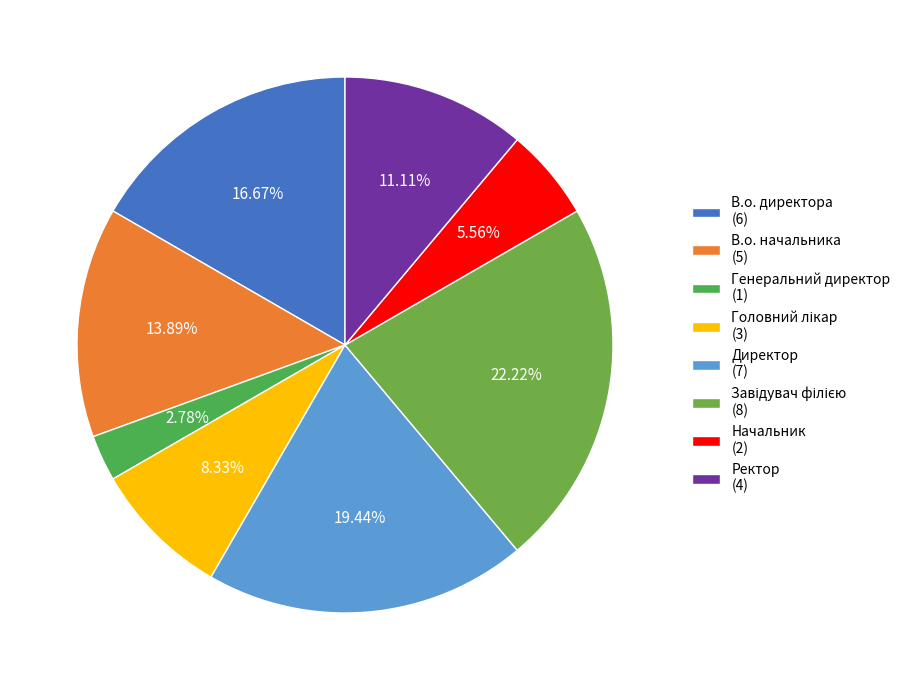

What is the change in value from В.о. директора to Генеральний директор?

-5